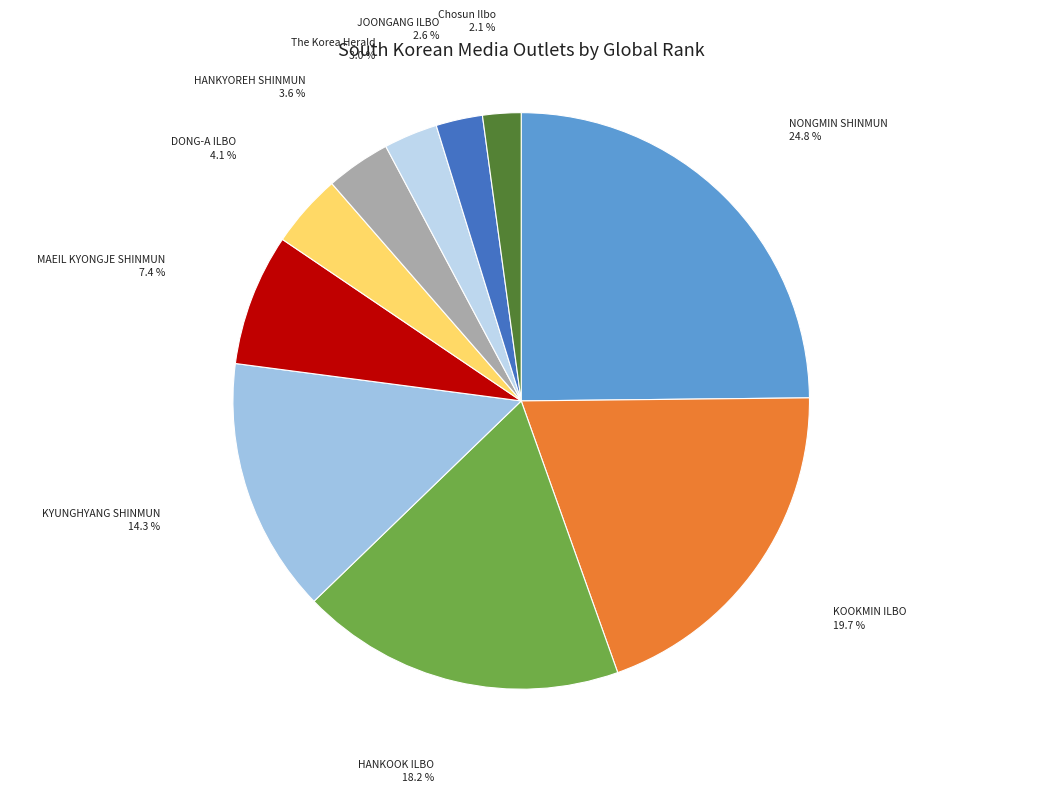

Which has a higher value, KOOKMIN ILBO or HANKYOREH SHINMUN?

KOOKMIN ILBO